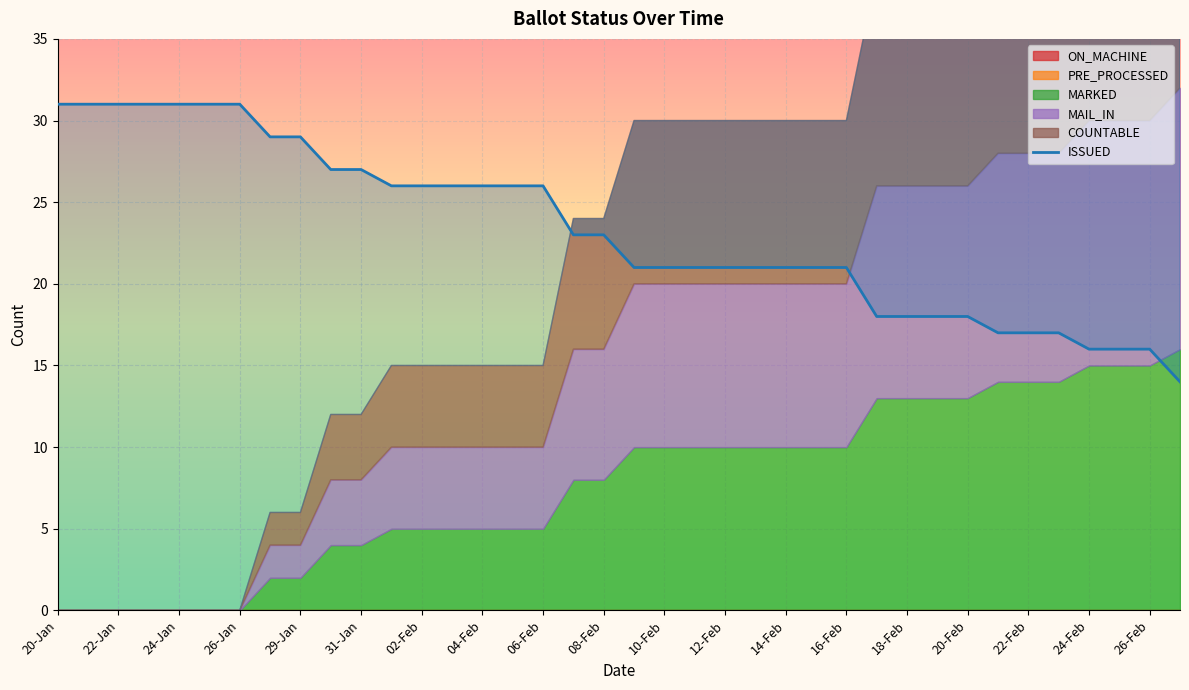

What is the value of the 25th point from the left?

21